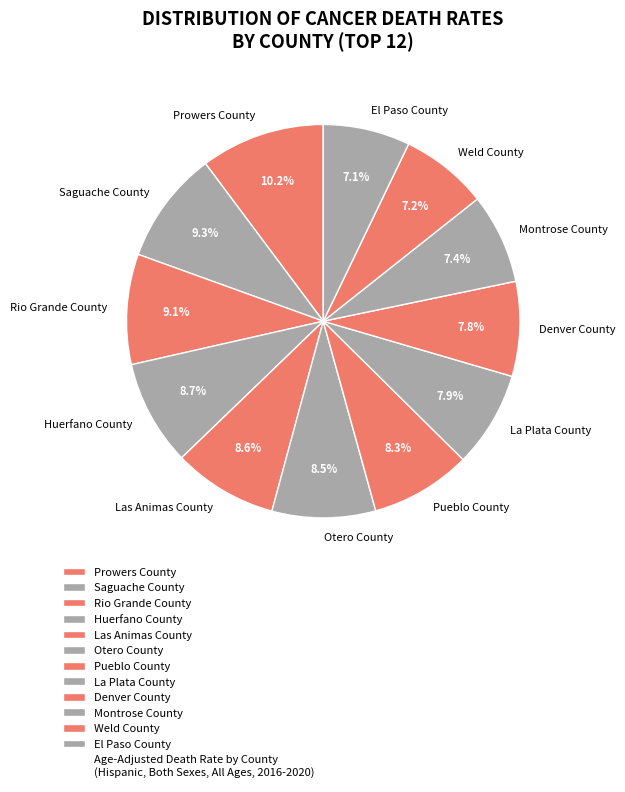

Which category has the biggest portion of the pie?

Prowers County